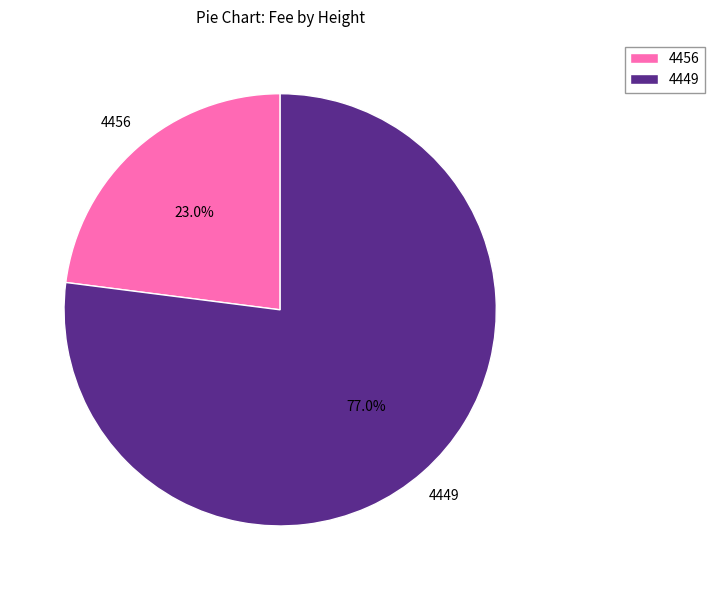

Is the sum of 4456 and 4449 greater than half?

Yes